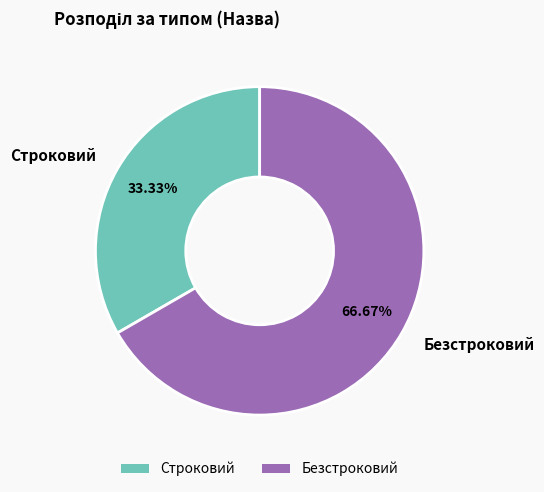

Combined, do Строковий and Безстроковий account for over 50%?

Yes